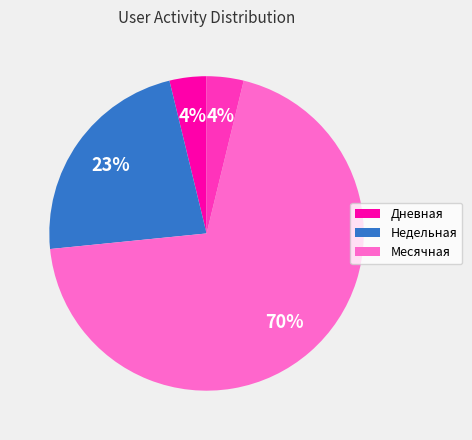

Does any single category account for the majority?

Yes